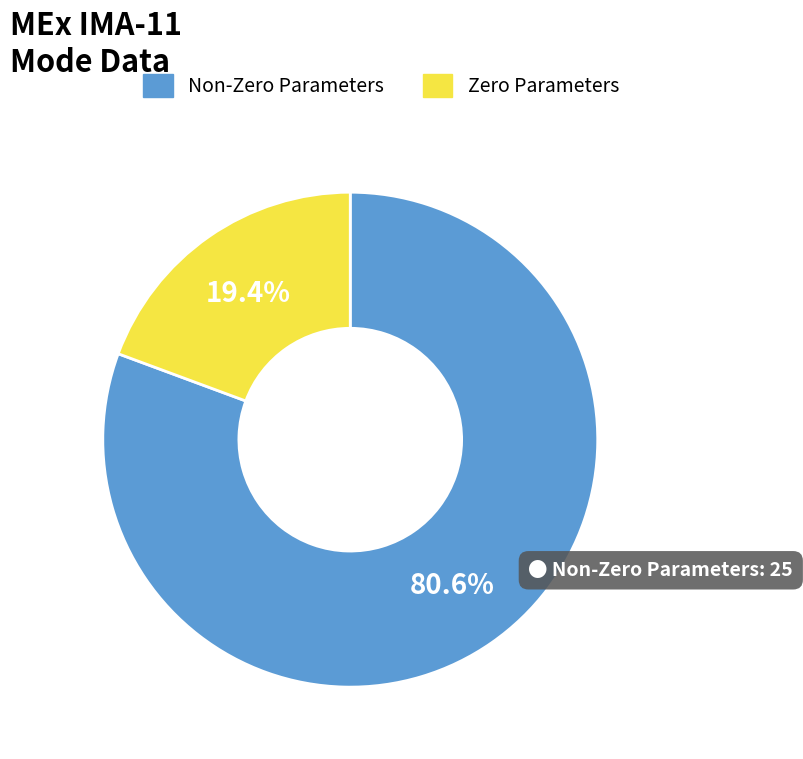

Which category has the biggest portion of the pie?

Non-Zero Parameters